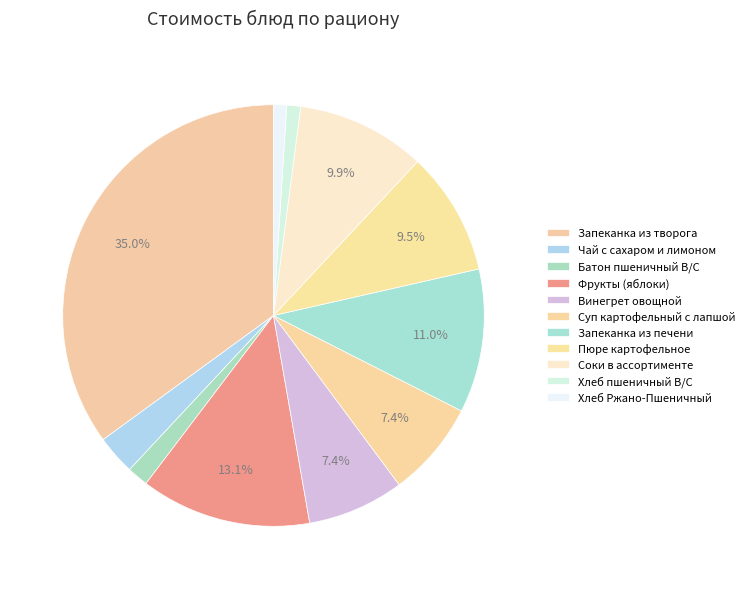

What percentage is the Суп картофельный с лапшой slice, to the nearest percent?

7%